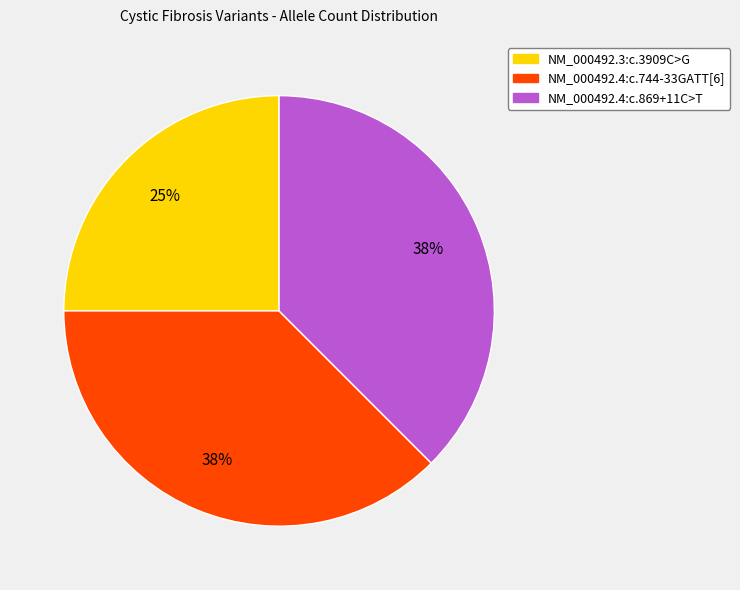

Which has a higher value, NM_000492.4:c.744-33GATT[6] or NM_000492.3:c.3909C>G?

NM_000492.4:c.744-33GATT[6]